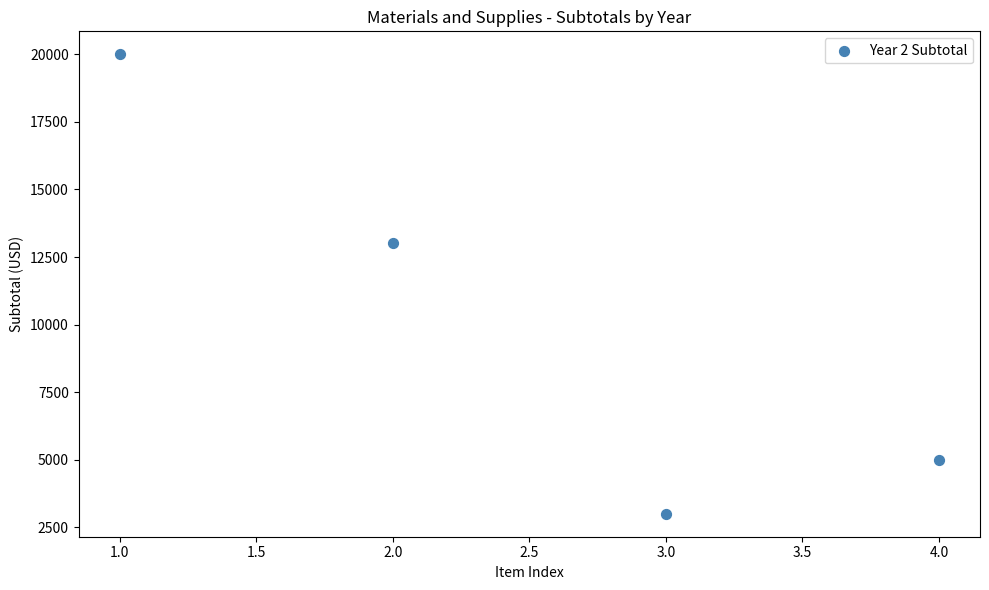

What is the range of Y values (max minus min)?

17000